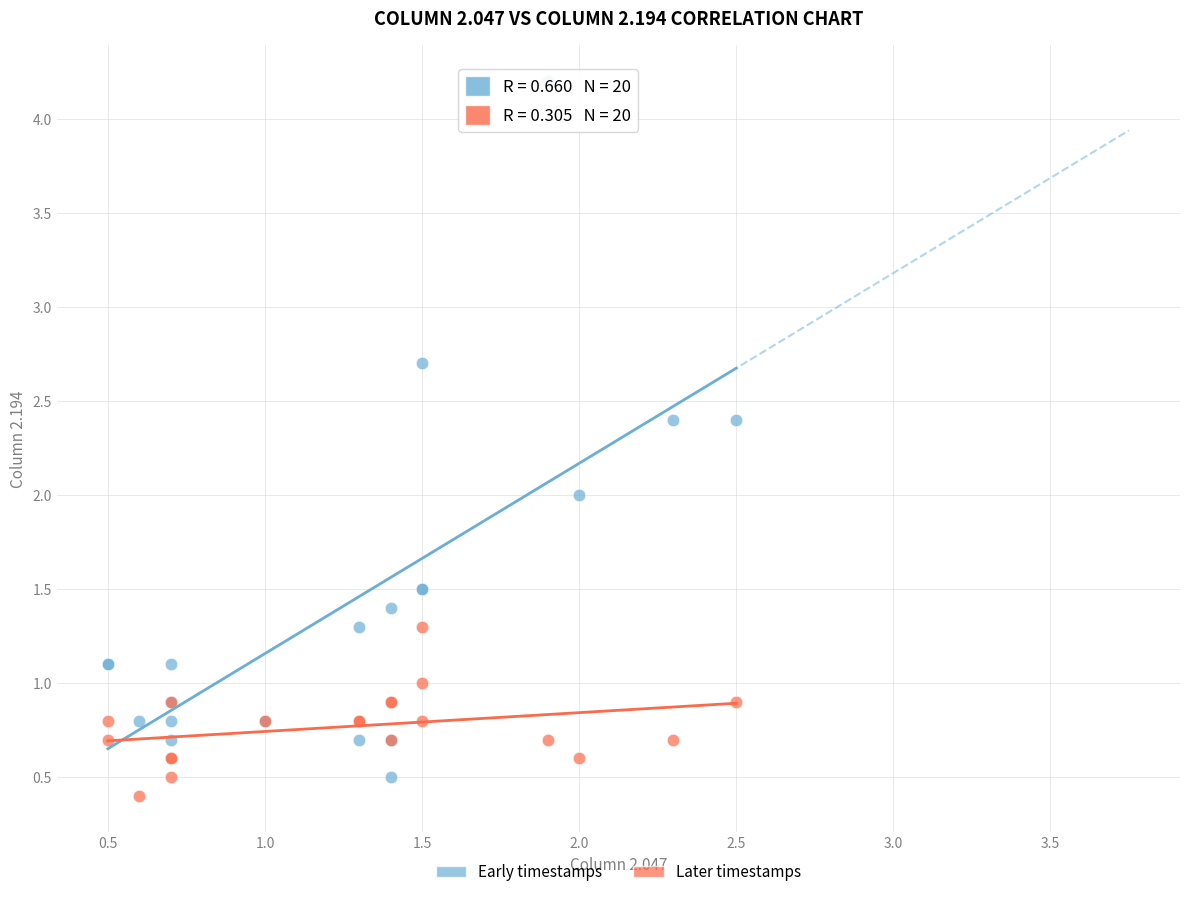

Which series contains the highest Y value?

Early timestamps